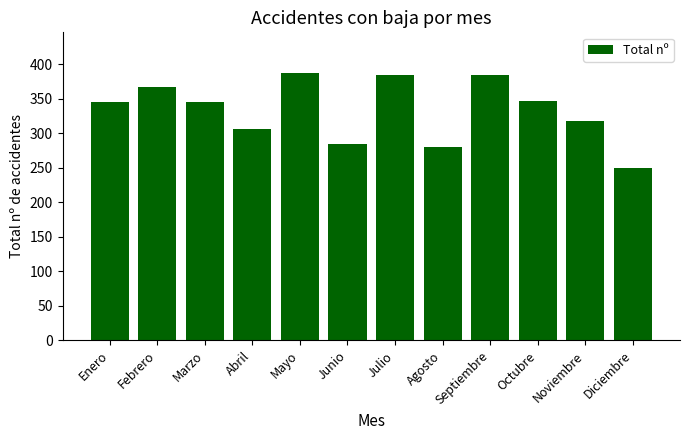

Where is the data nearest to the value 319?

Noviembre